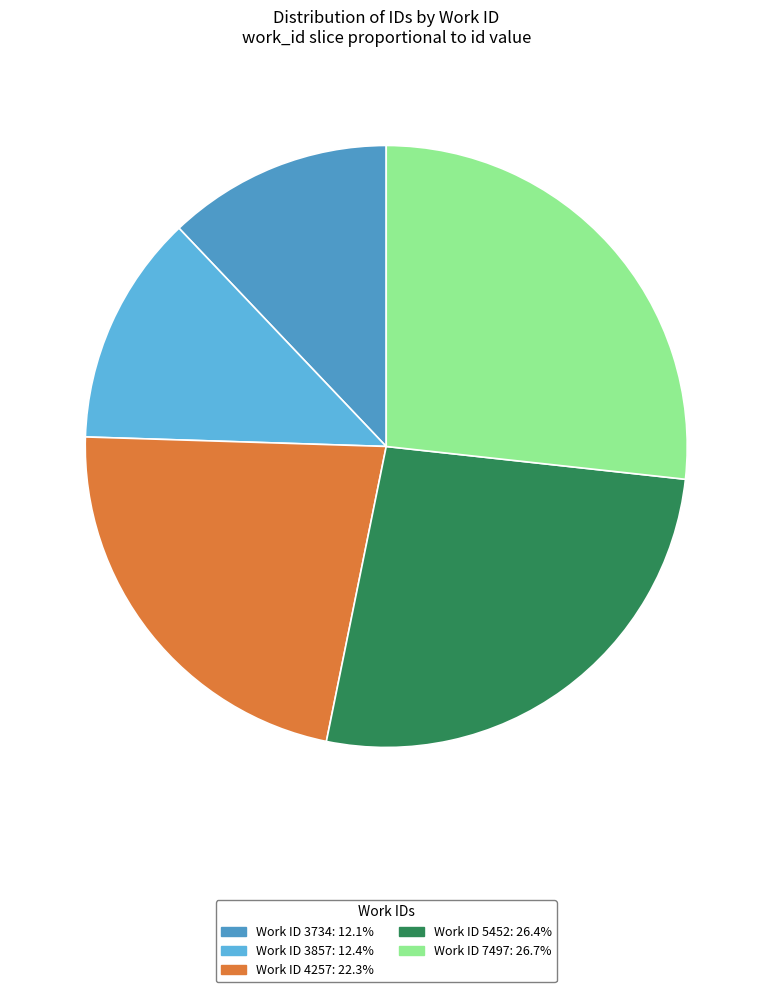

Rank the categories by value from lowest to highest.

3734, 3857, 4257, 5452, 7497